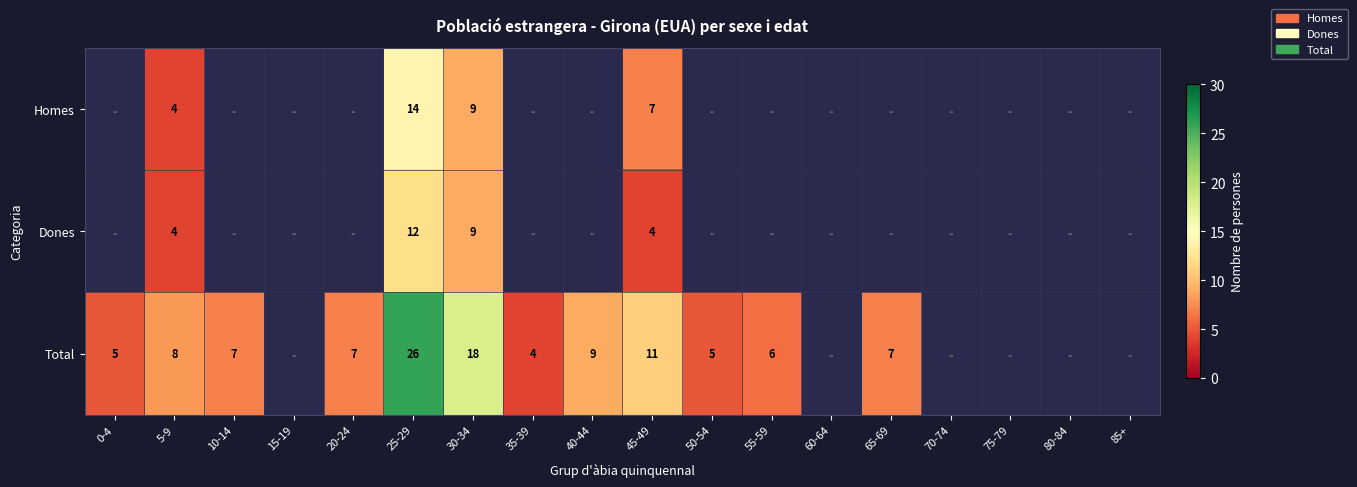

Which series changed the most between 25-29 and 45-49?

Total